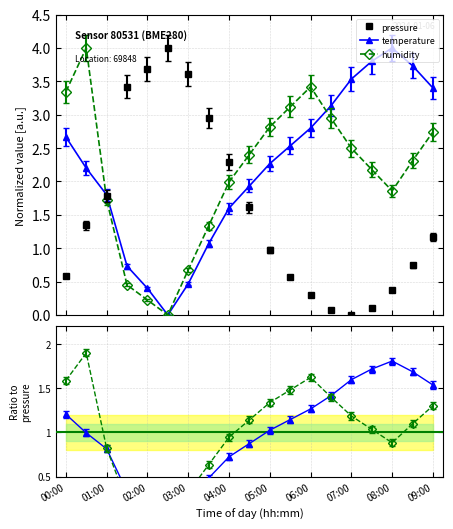

How many values in the pressure series exceed 1?

10